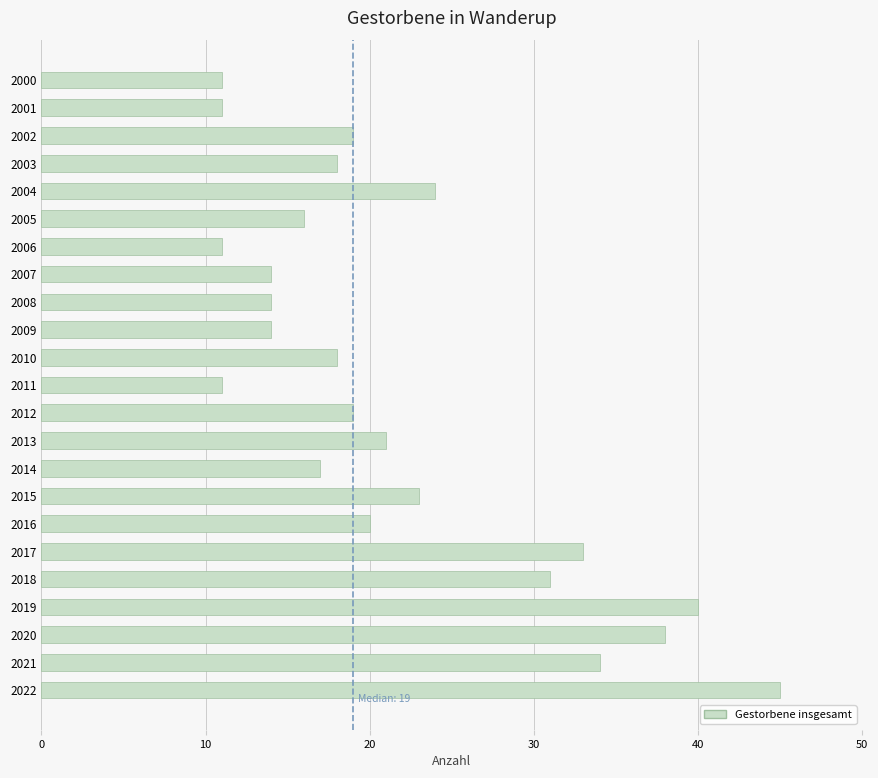

Between 2007 and 2022, which is larger?

2022